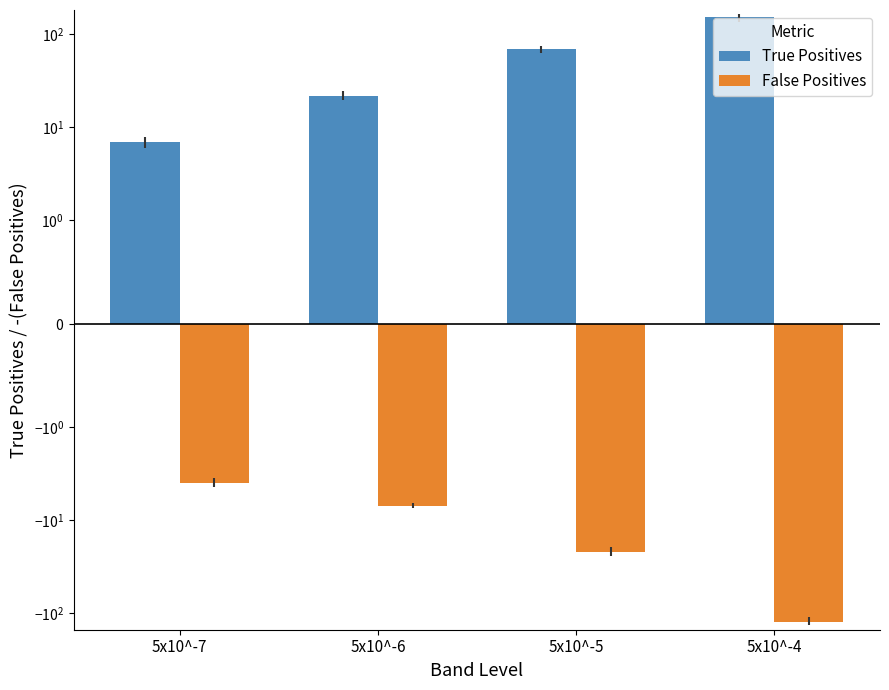

What is the value of the False Positives bar at the 3rd from the left?

-22